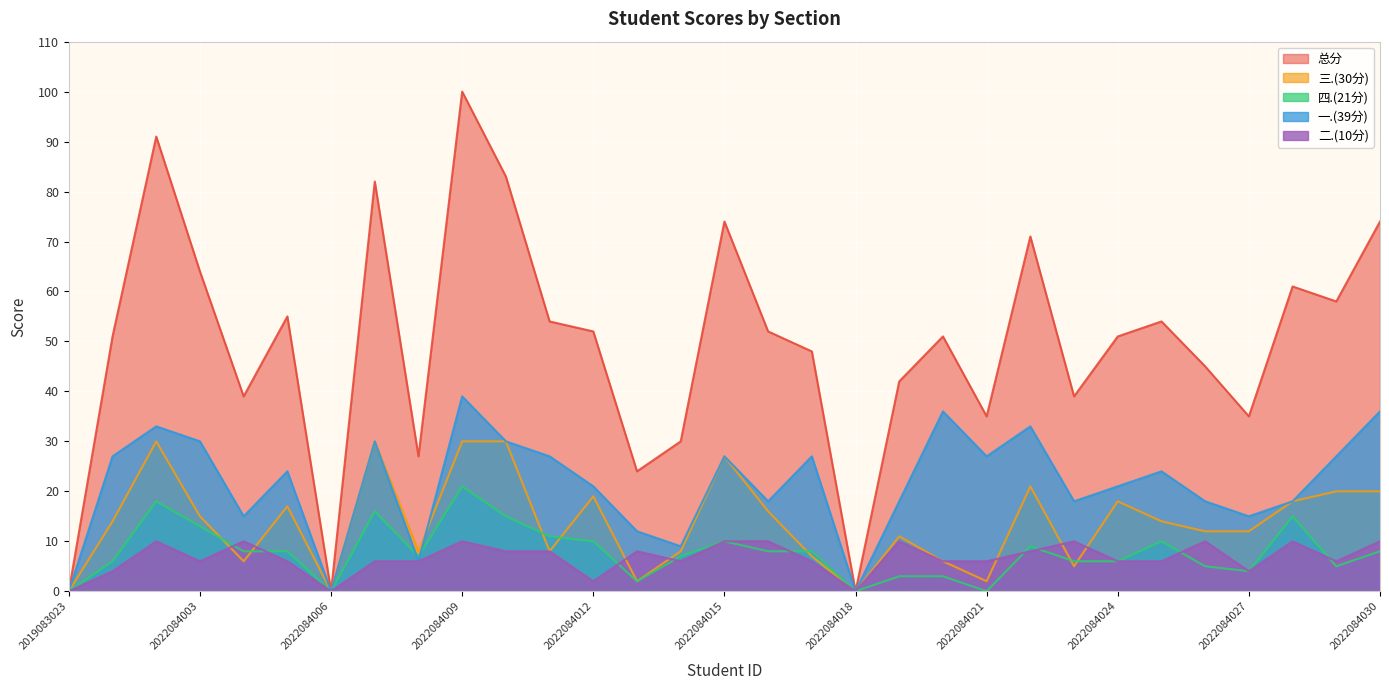

What is the average value of the 三.(30分) series?

14